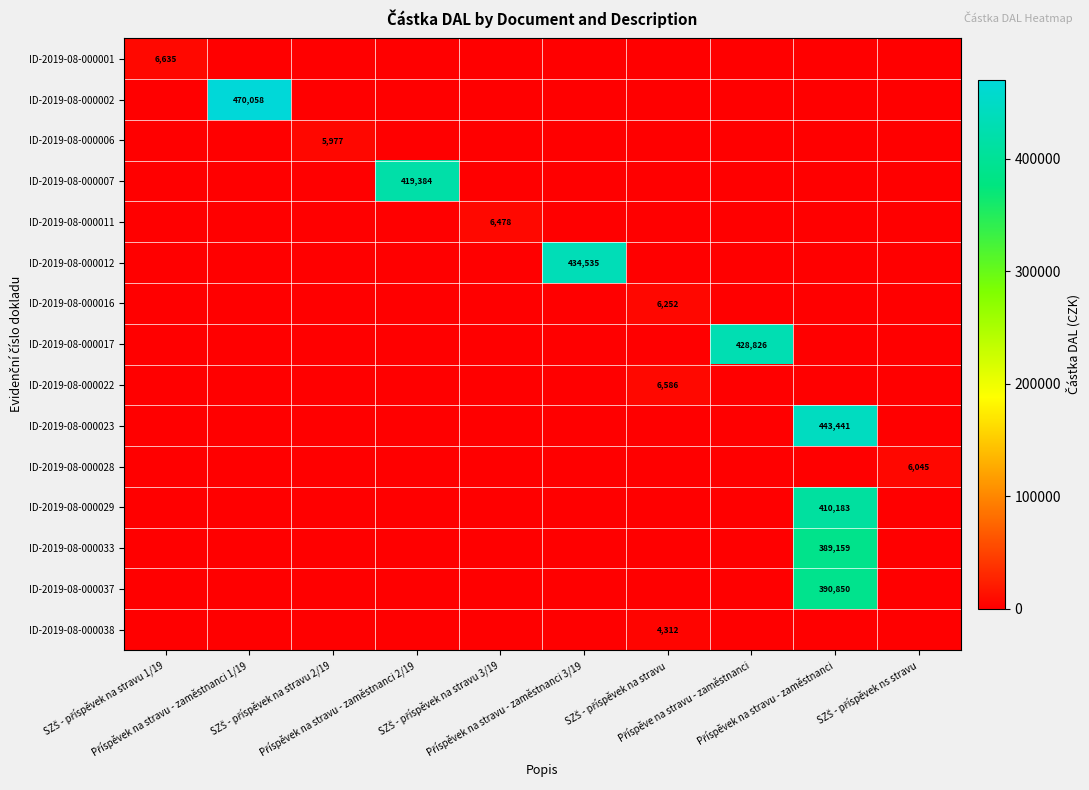

At which category is the sum across all series the highest?

Příspěvek na stravu - zaměstnanci